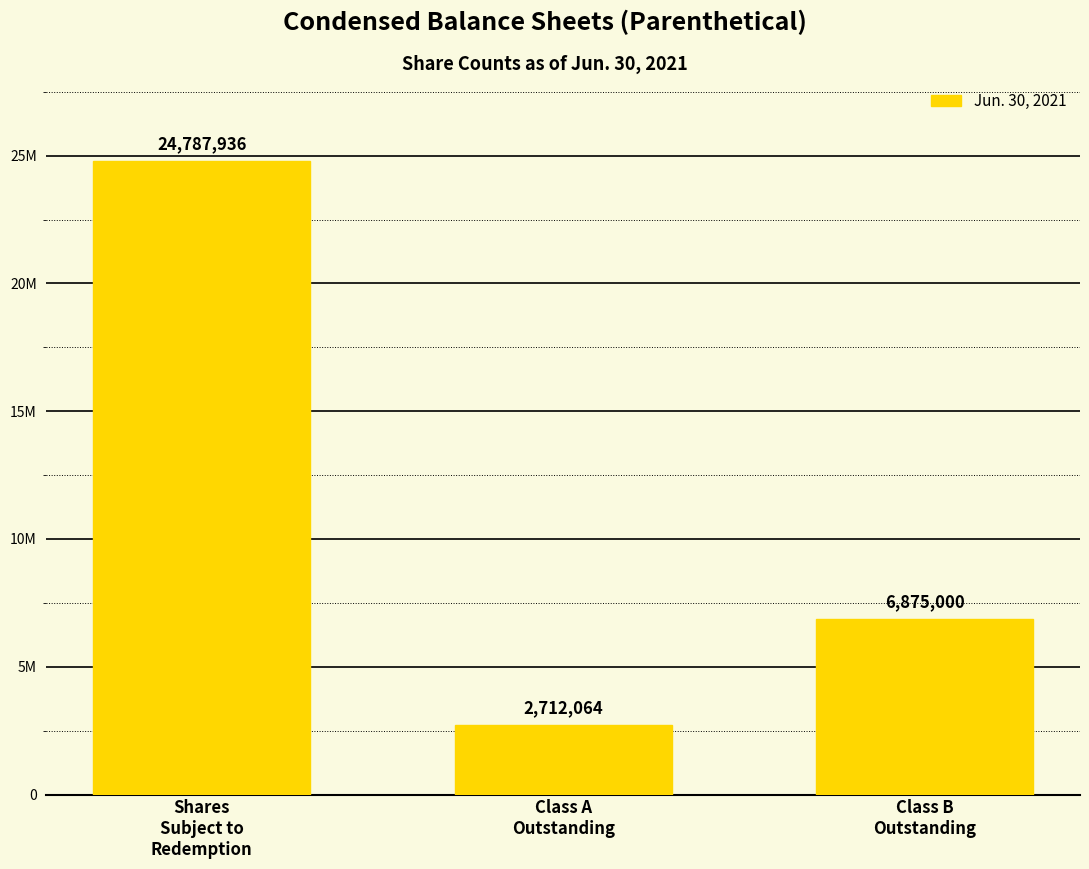

What value does the data have at Shares
Subject to
Redemption?

24787936